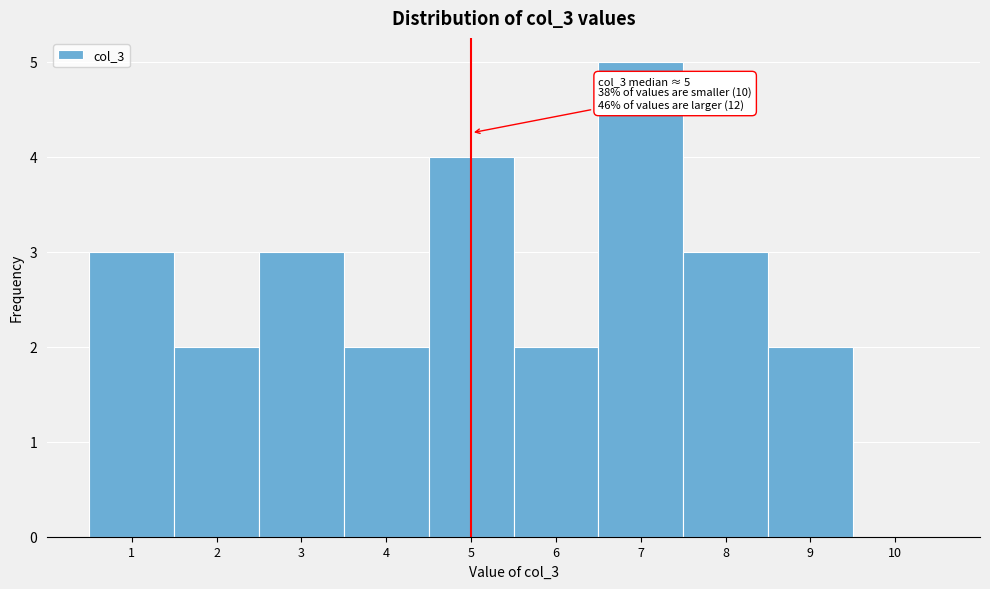

Which range on the x-axis has the tallest bar?

6.5 to 7.5